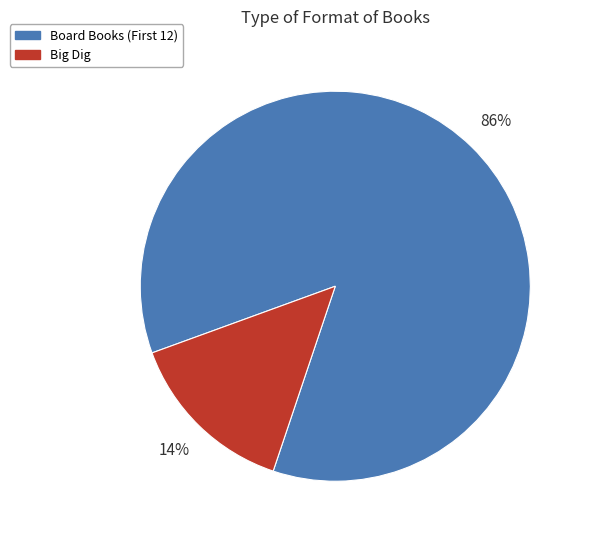

Which category has the smallest portion of the pie?

Big Dig